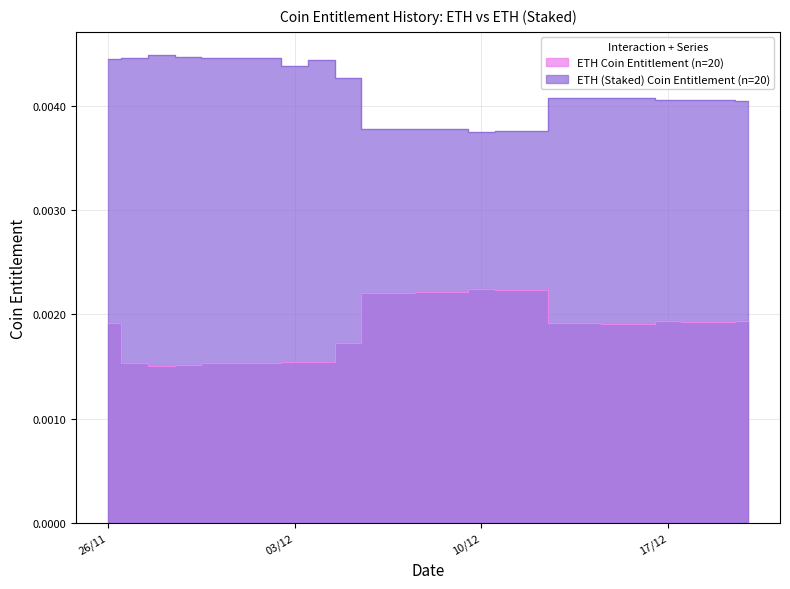

Where is the first local minimum for ETH Coin Entitlement?

28/11/2024